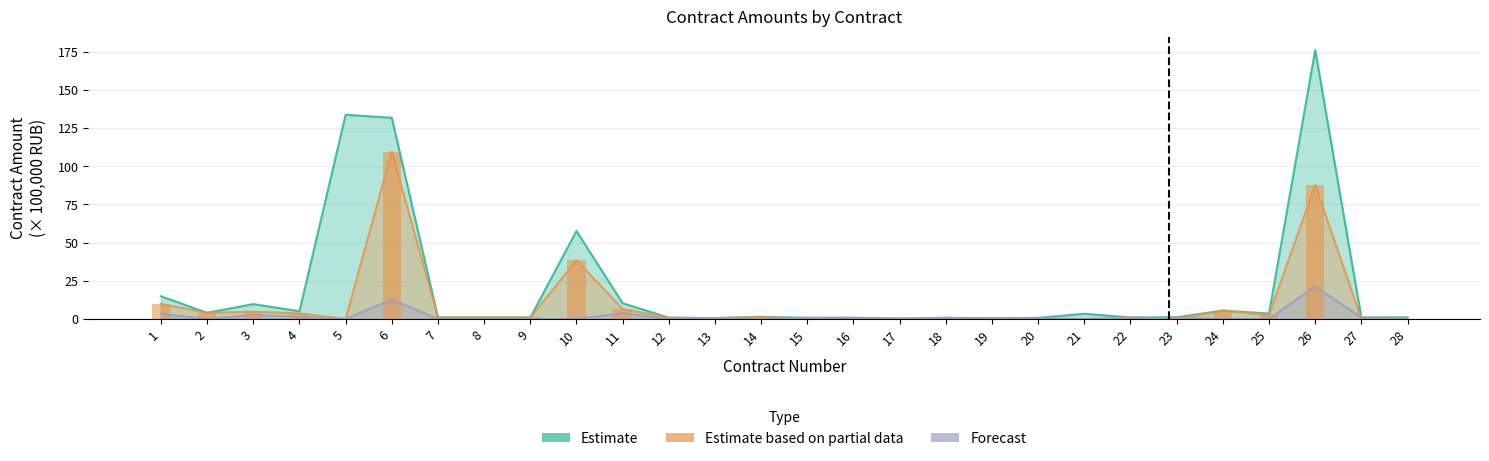

Which category has the highest value in the Estimate based on partial data series?

6